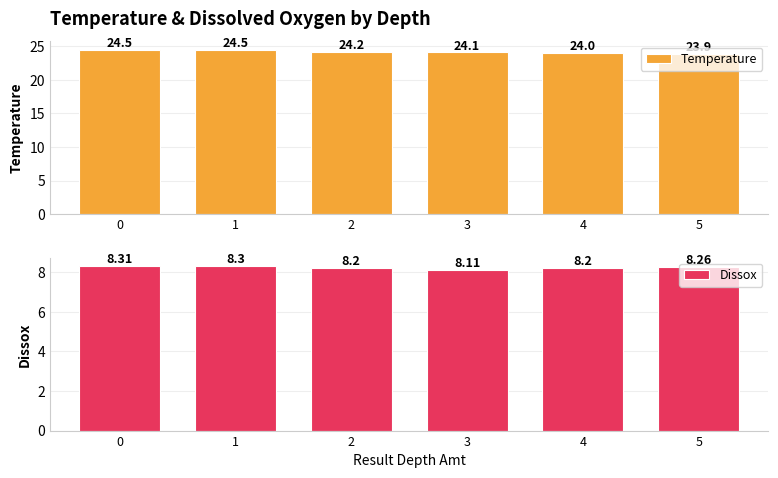

How many bars are there in total?

12